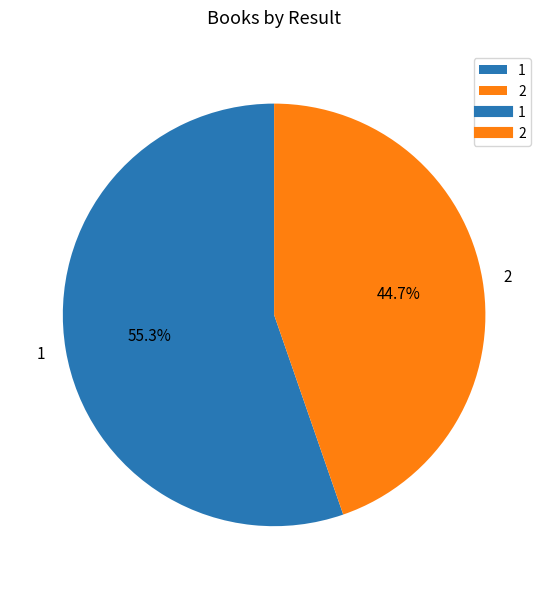

Count the number of slices in the pie.

2